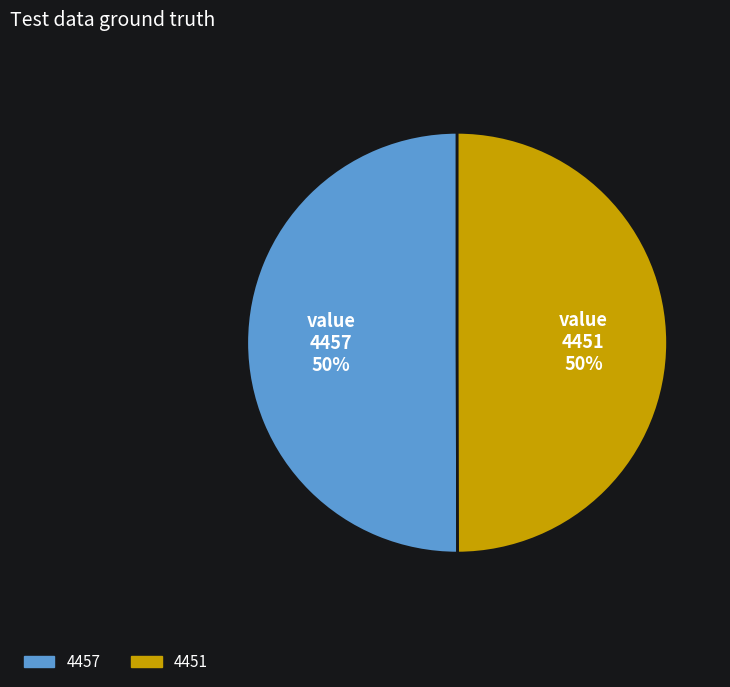

Do 4451 and 4457 together represent more than half of the pie?

Yes